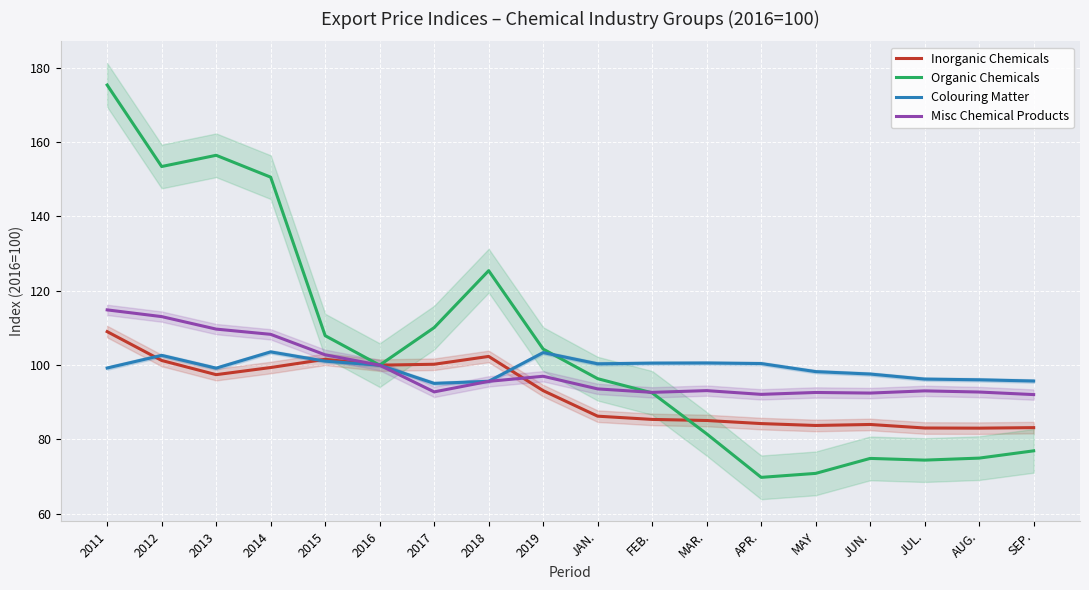

True or false: Misc Chemical Products and Colouring Matter cross at least once.

False